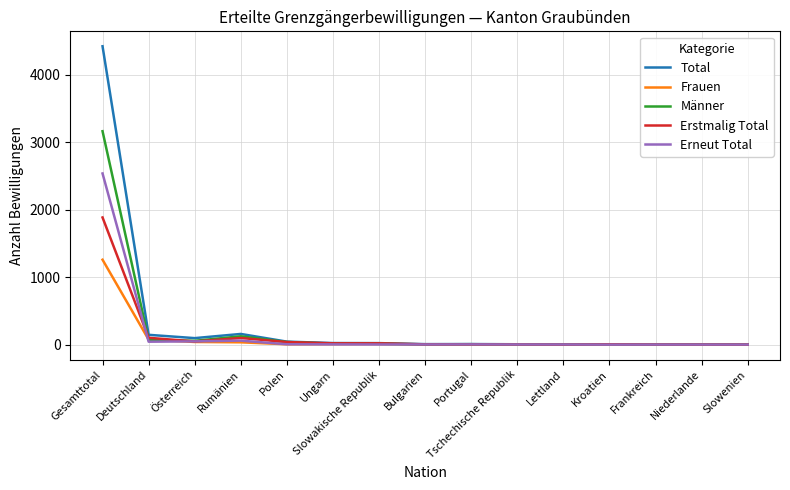

What are all the series names shown in the legend?

Total, Frauen, Männer, Erstmalig Total, Erneut Total